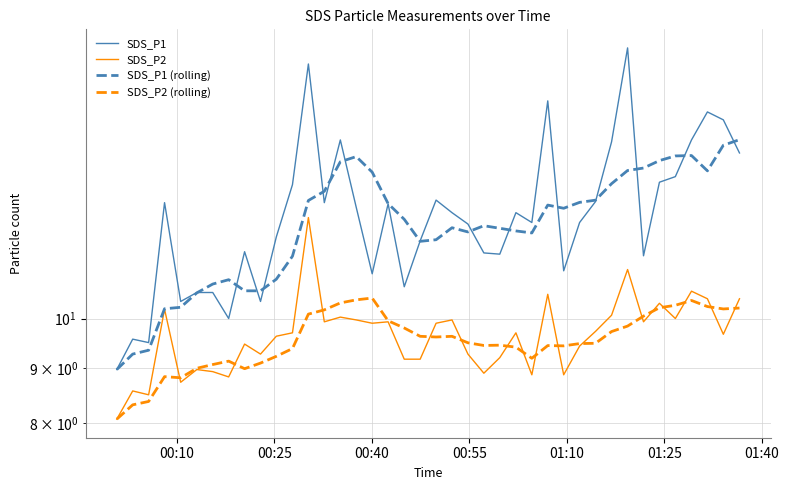

In SDS_P1, how many points are lower than both neighbors (excluding endpoints)?

11